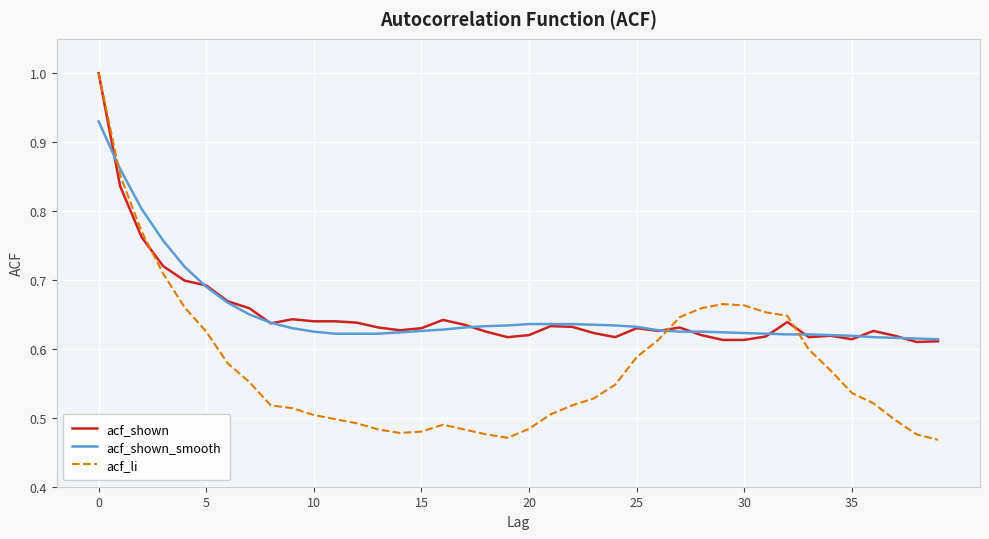

Which series has the largest range (max minus min)?

acf_li